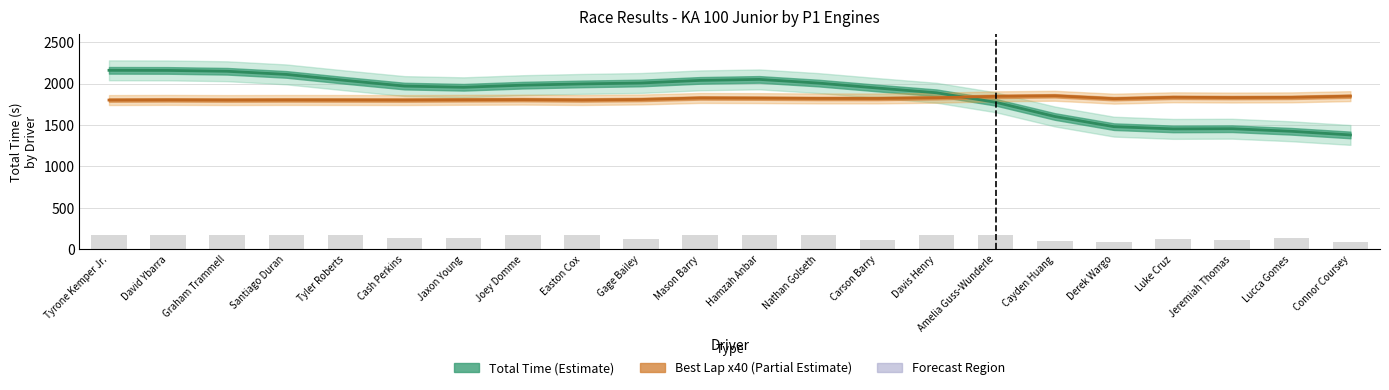

What is the spread (max minus min) of values at Jeremiah Thomas?

1716.1